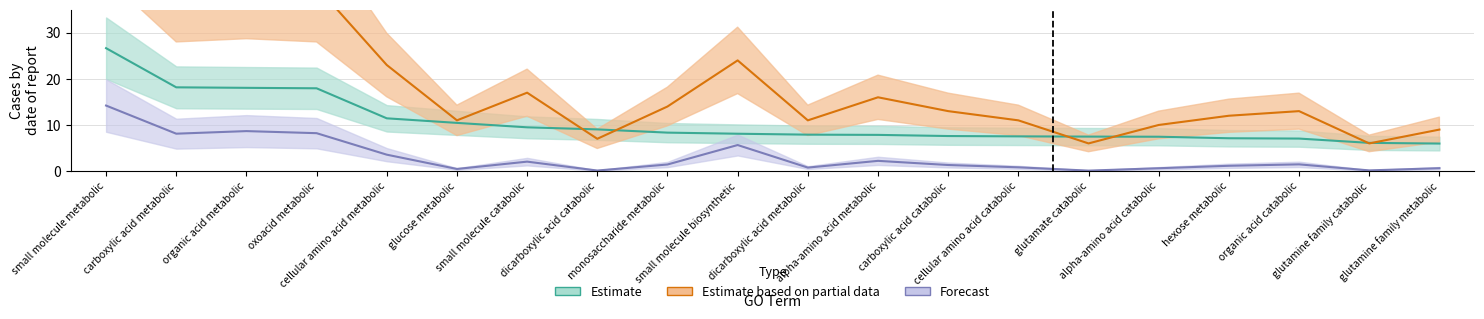

Which has a higher value, carboxylic acid metabolic or carboxylic acid catabolic?

carboxylic acid metabolic